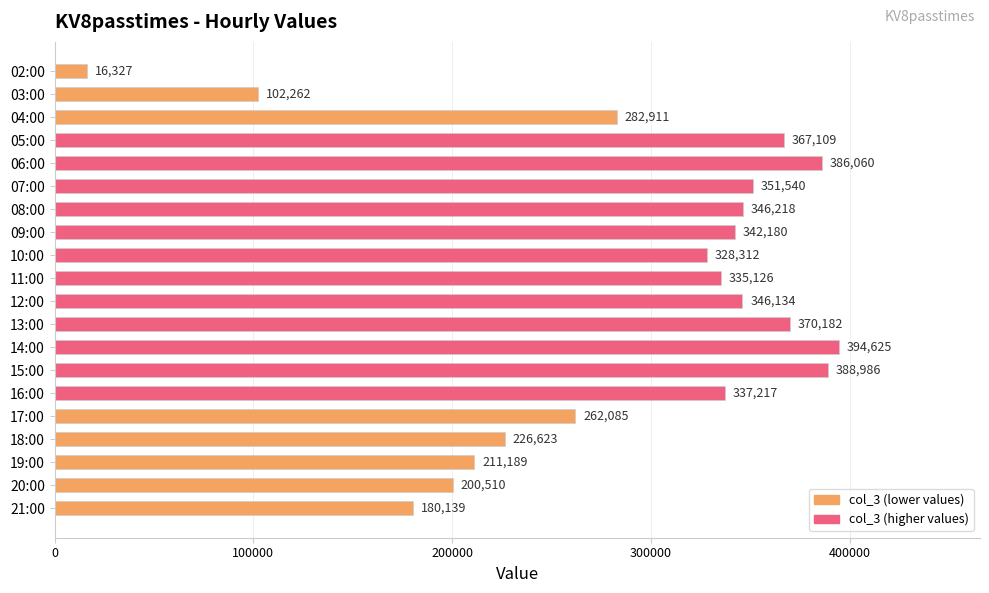

How many bars are there in total?

20